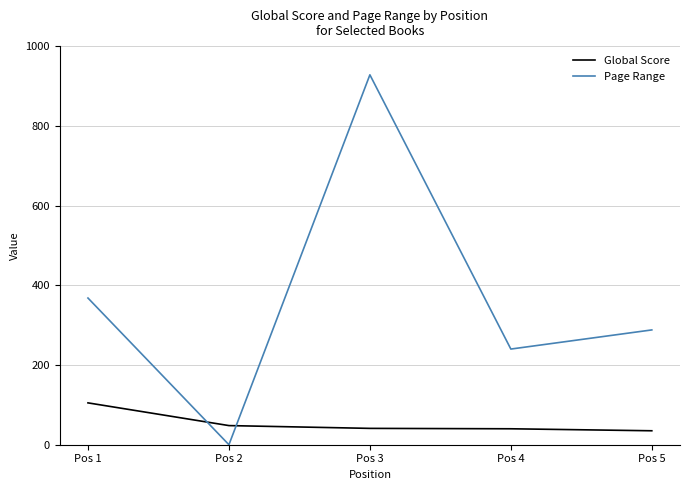

Where does the Global Score series first go above 41?

Pos 1